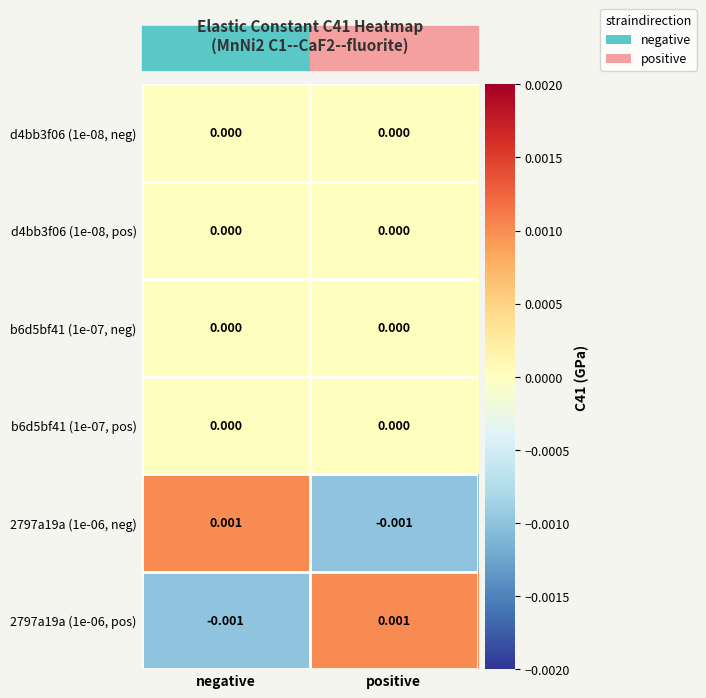

Where is 2797a19a (1e-06, pos) nearest to the value 0?

negative